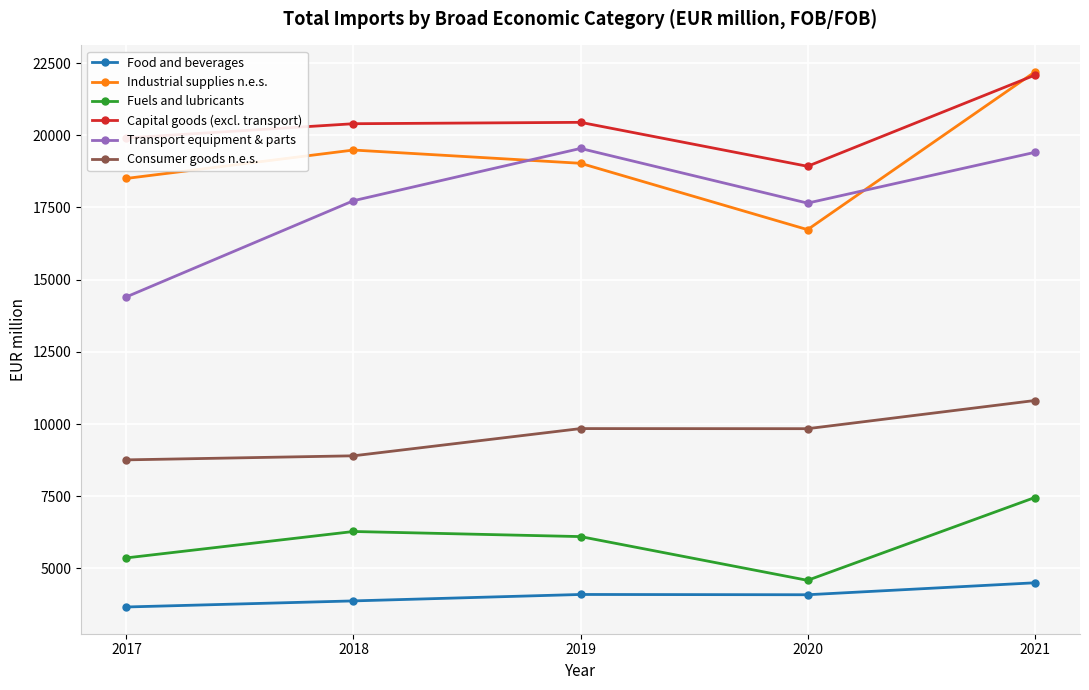

The Industrial supplies n.e.s. series shows 22187.5 at 2021. True or false?

True